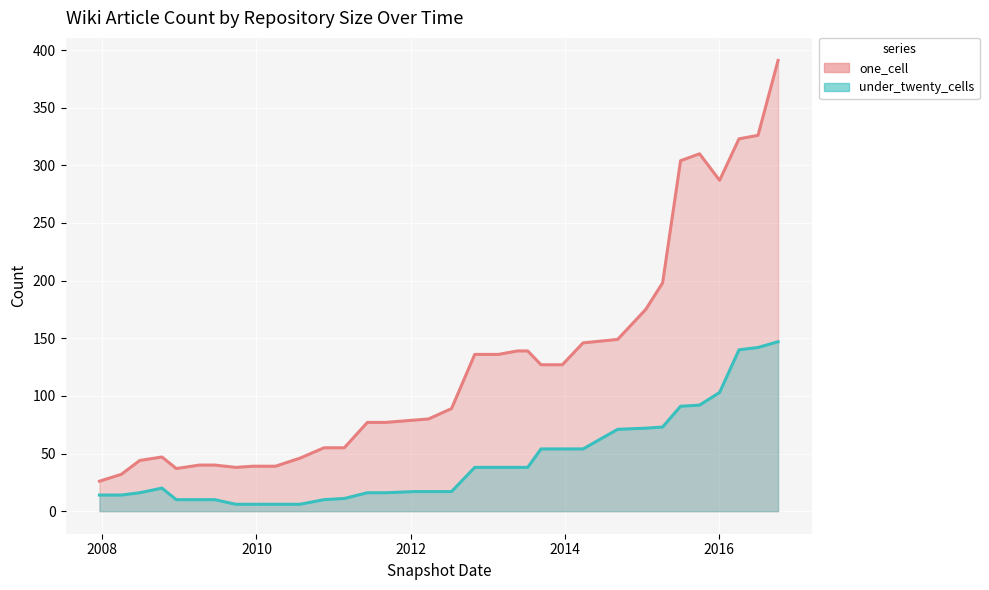

Rank the series by their average value, from highest to lowest.

one_cell_line, under_twenty_cells_line